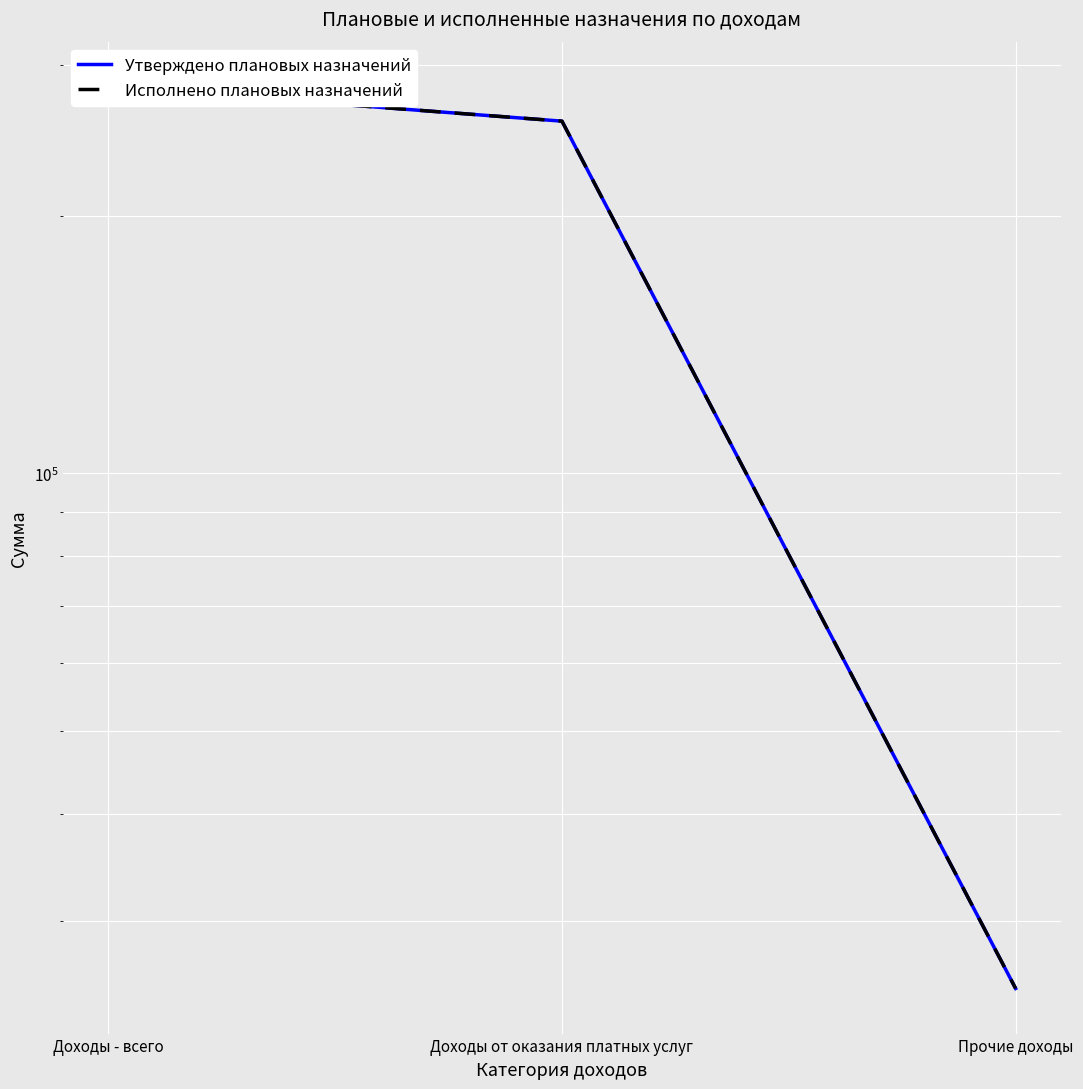

Between Прочие доходы and Доходы от оказания платных услуг, which is larger?

Доходы от оказания платных услуг